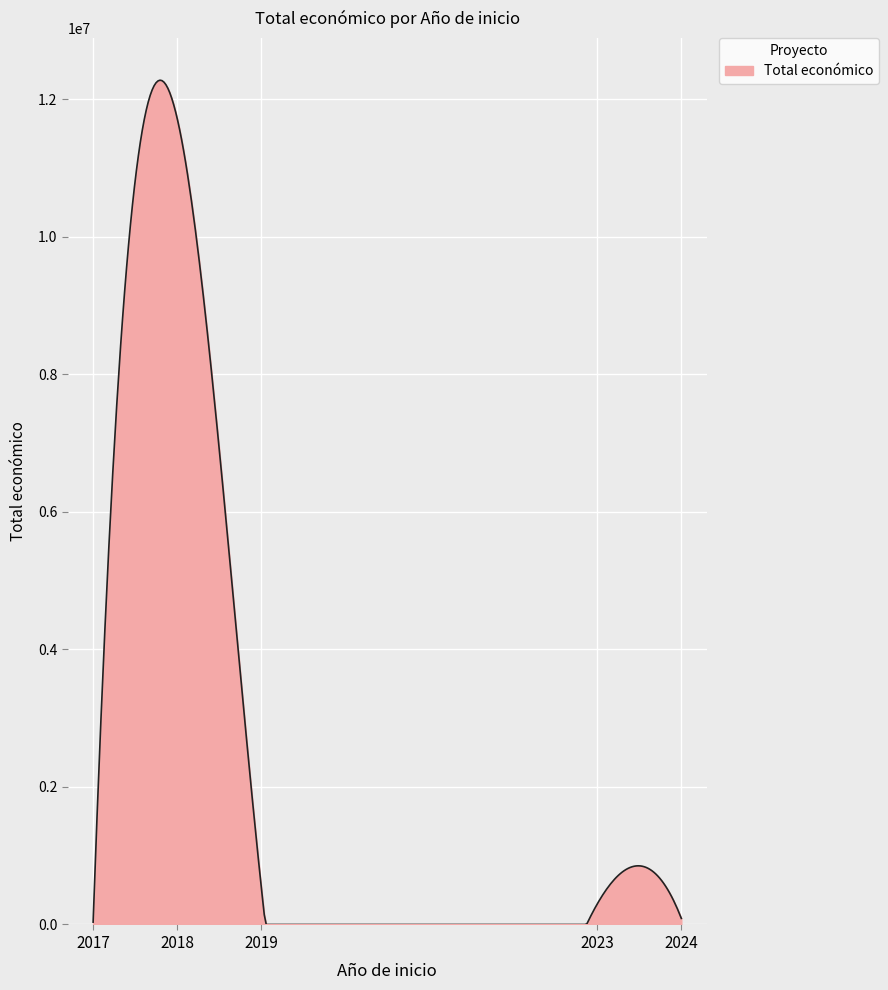

What is the greatest value displayed?

12279780.9